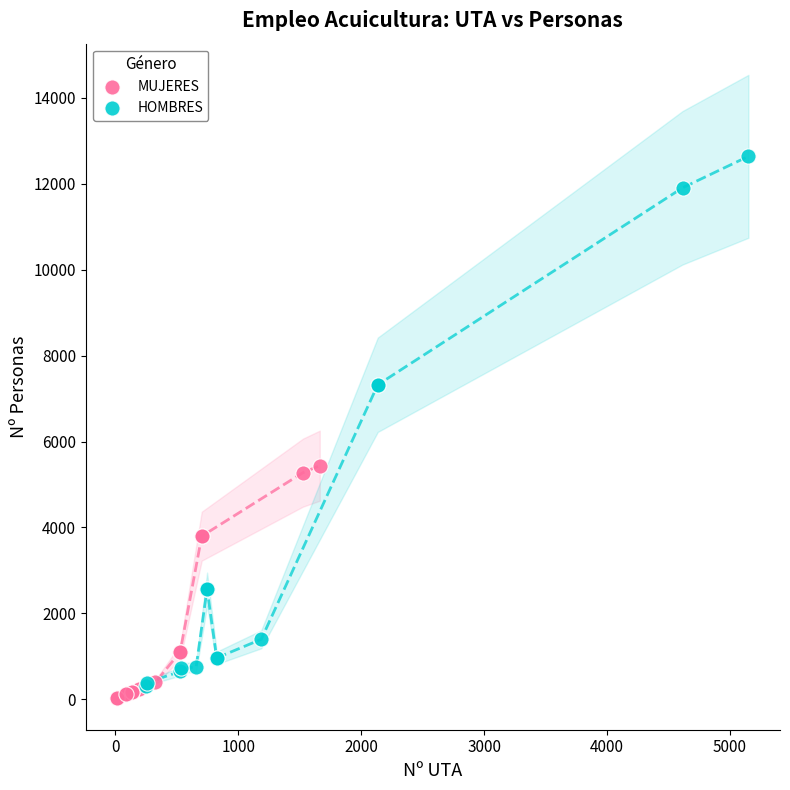

Which series reaches the maximum Y coordinate?

HOMBRES